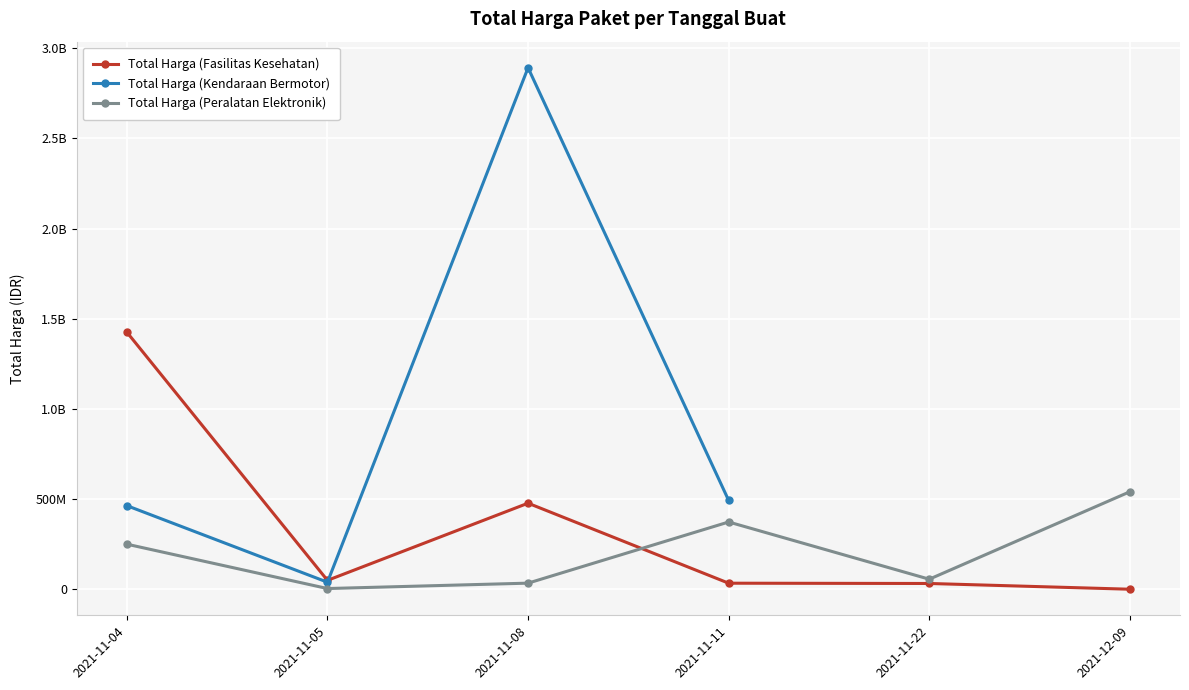

What are all the series names shown in the legend?

Total Harga (Fasilitas Kesehatan), Total Harga (Kendaraan Bermotor), Total Harga (Peralatan Elektronik)